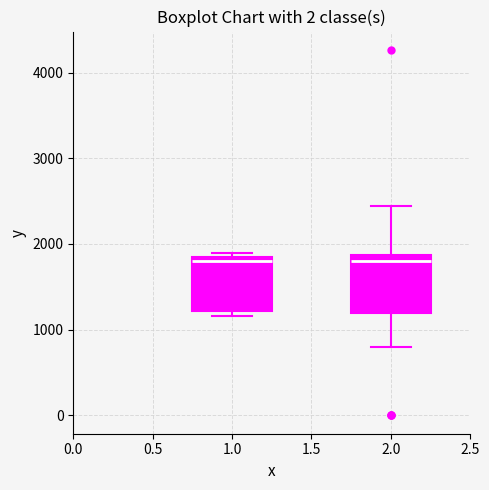

Where is the lower edge of the box at x = 1.0 on the y-axis? The values are not printed on the chart, so give them approximately, as read against the axis.

1200